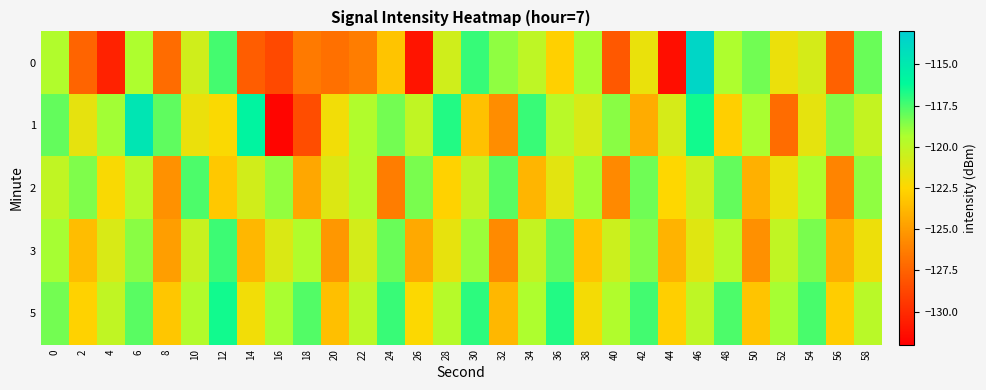

Reading left to right, extract all data points from this chart.

0: 0=-119.5	2=-127.4	4=-130.4	6=-119.4	8=-127.1	10=-120.7	12=-117.4	14=-127.7	16=-128.7	18=-126.5	20=-126.9	22=-126.3	24=-123.3	26=-131.1	28=-120.7	30=-117.2	32=-118.8	34=-120.0	36=-122.8	38=-119.2	40=-128.0	42=-121.7	44=-131.3	46=-113.6	48=-119.4	50=-118.3	52=-121.7	54=-120.8	56=-127.6	58=-118.1
1: 0=-118.0	2=-121.5	4=-119.1	6=-114.7	8=-117.9	10=-121.7	12=-122.3	14=-115.8	16=-131.7	18=-128.4	20=-122.0	22=-119.5	24=-118.3	26=-120.1	28=-116.8	30=-123.4	32=-125.6	34=-117.2	36=-119.8	38=-121.0	40=-118.7	42=-124.3	44=-120.9	46=-116.5	48=-122.8	50=-119.3	52=-127.1	54=-121.5	56=-118.6	58=-120.2
2: 0=-120.1	2=-118.5	4=-122.3	6=-119.8	8=-125.4	10=-117.6	12=-123.1	14=-120.7	16=-118.9	18=-124.5	20=-121.2	22=-119.6	24=-126.3	26=-118.4	28=-122.7	30=-120.3	32=-117.8	34=-123.9	36=-121.4	38=-119.1	40=-125.8	42=-118.2	44=-122.5	46=-120.6	48=-118.0	50=-124.1	52=-121.7	54=-119.4	56=-126.0	58=-118.8
3: 0=-119.2	2=-123.6	4=-121.0	6=-118.7	8=-124.9	10=-120.4	12=-117.3	14=-123.8	16=-121.1	18=-119.5	20=-125.2	22=-120.8	24=-118.1	26=-124.4	28=-121.6	30=-119.0	32=-125.7	34=-120.2	36=-117.9	38=-123.3	40=-120.5	42=-118.6	44=-124.0	46=-121.3	48=-119.7	50=-125.5	52=-120.1	54=-118.4	56=-124.2	58=-121.8
5: 0=-118.3	2=-122.7	4=-120.1	6=-117.8	8=-123.2	10=-119.6	12=-116.5	14=-122.0	16=-119.3	18=-117.7	20=-123.5	22=-119.9	24=-117.2	26=-122.4	28=-119.7	30=-117.0	32=-123.8	34=-119.4	36=-116.8	38=-122.1	40=-119.5	42=-117.4	44=-122.8	46=-120.0	48=-117.6	50=-123.3	52=-119.2	54=-117.5	56=-122.9	58=-119.8